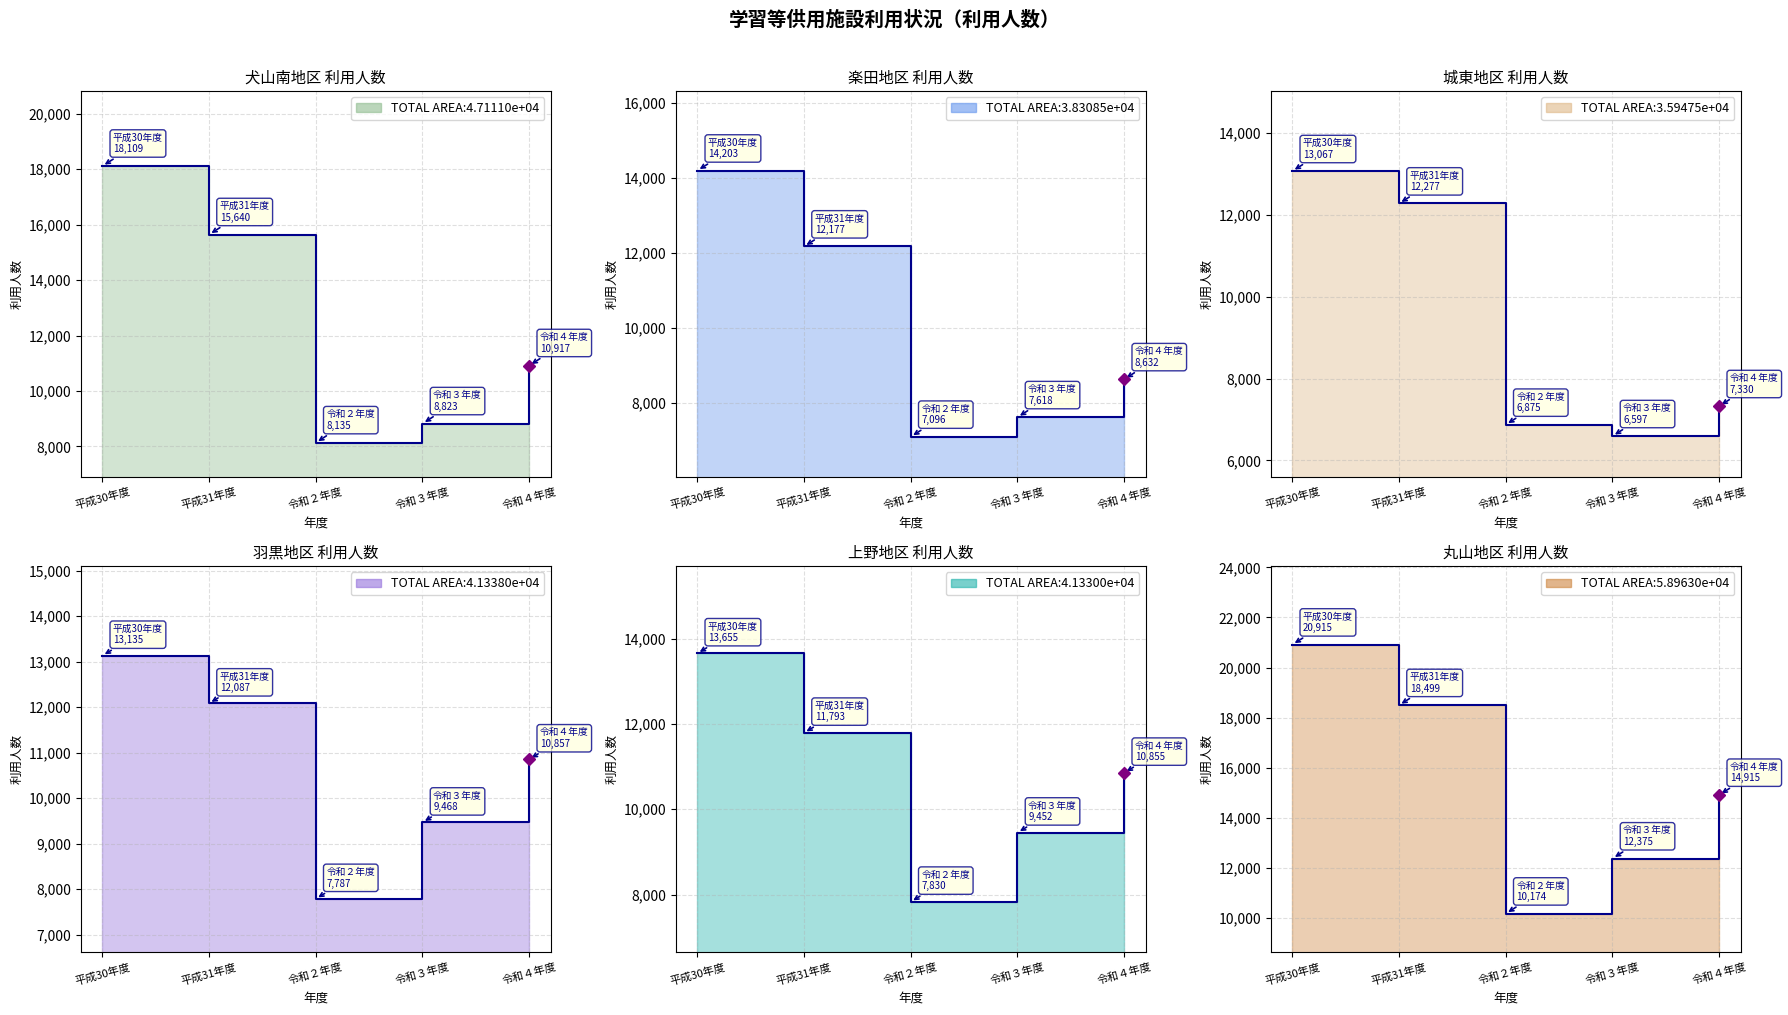

The value of 犬山南地区 利用人数 at 令和２年度 is 2991. True or false?

False